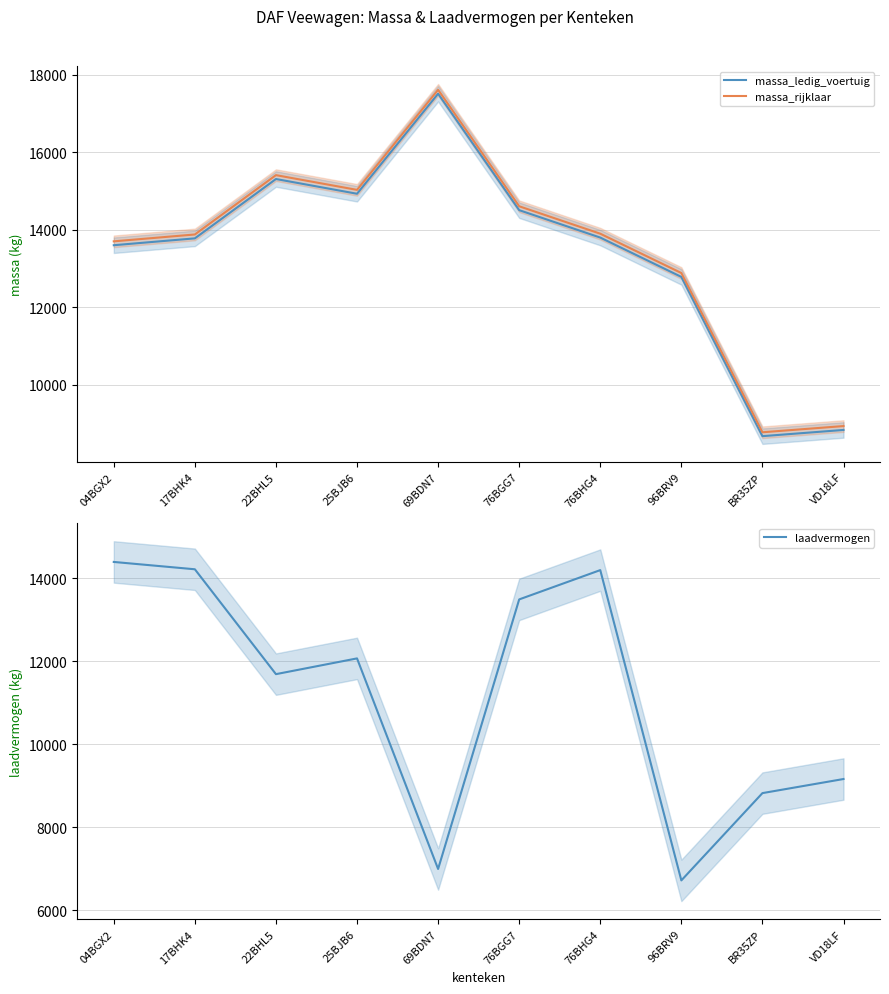

What position from the left is 22BHL5?

3